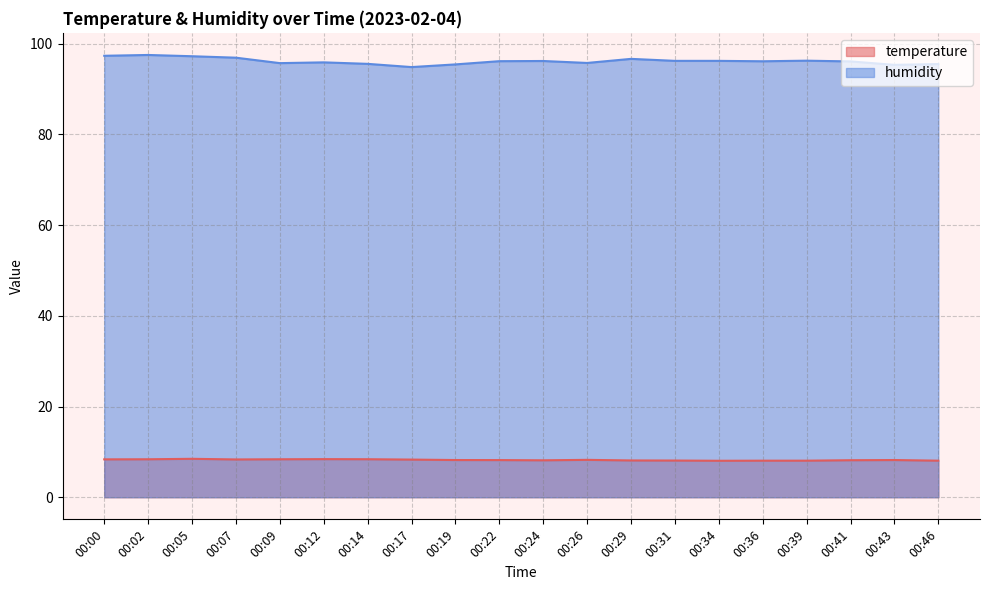

What is the minimum value for humidity?

94.8